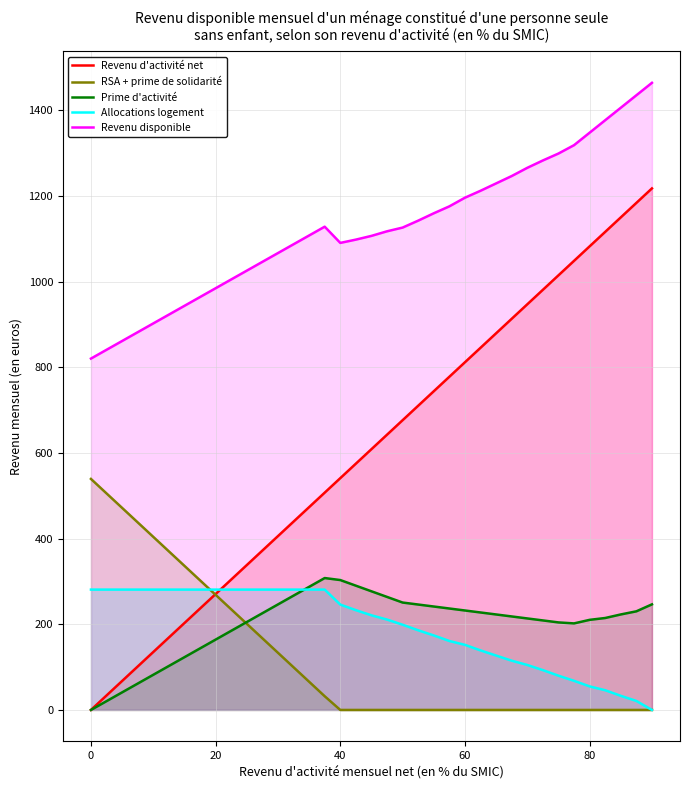

How many categories are shown in the chart?

37